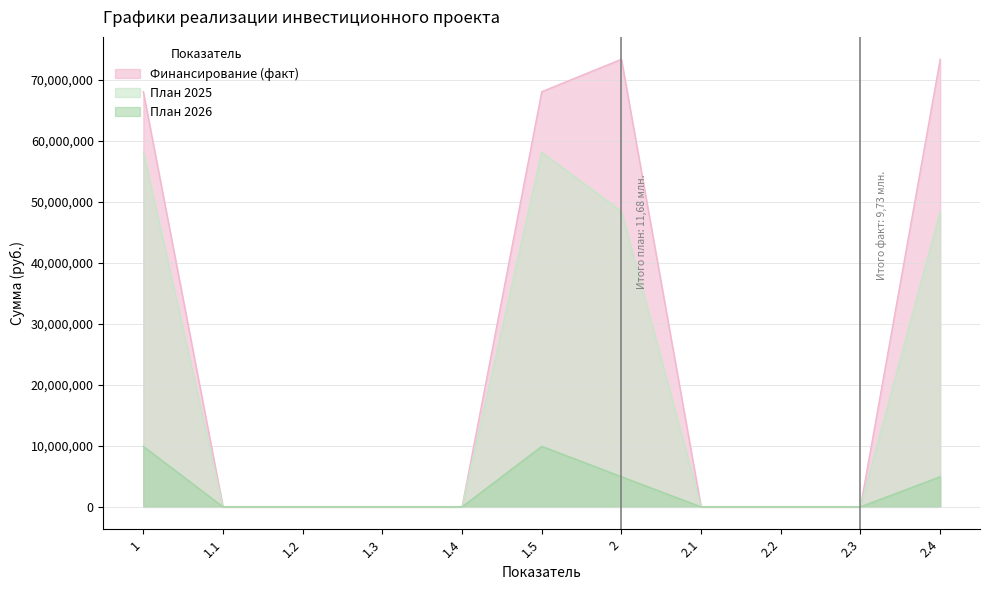

At which label does Финансирование (факт) reach its peak?

2